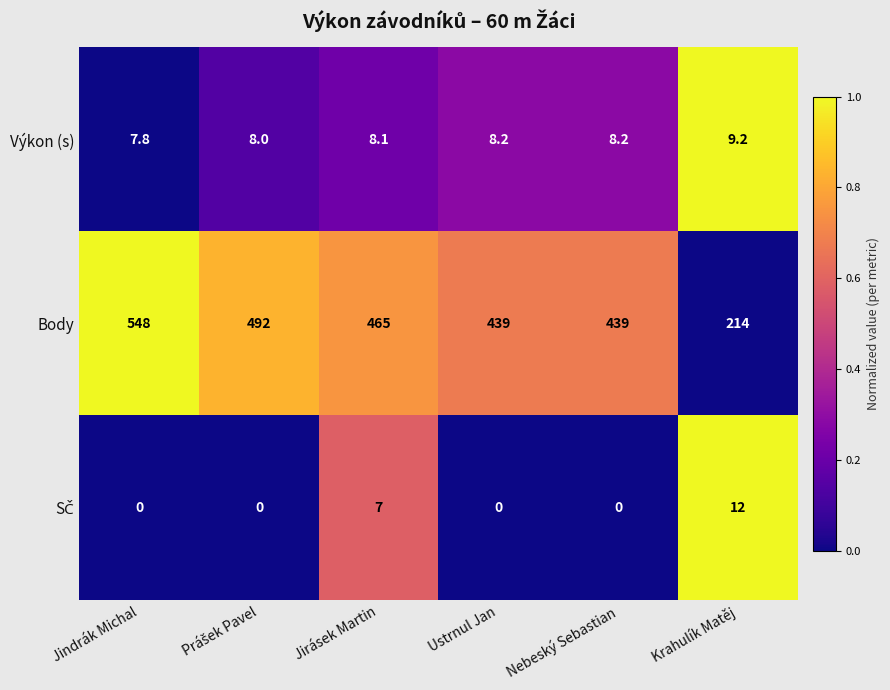

At which label does Body first exceed 465?

Jindrák Michal